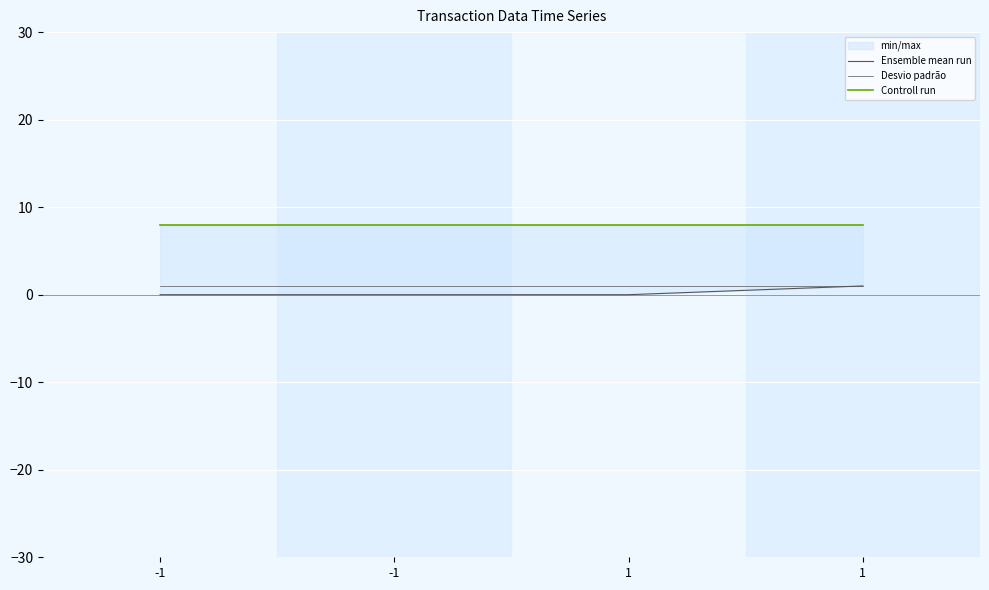

What is the value of the Desvio padrão point at the 1st from the left?

1.0